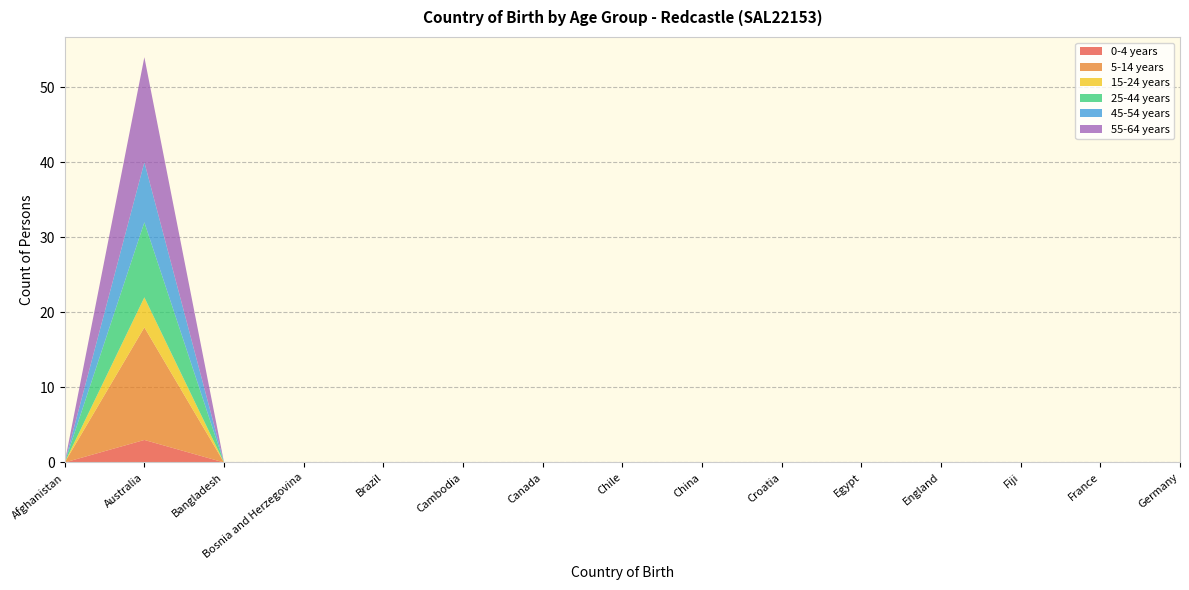

Reading right to left, list all the values displayed in this chart.

0-4 years: Germany=0	France=0	Fiji=0	England=0	Egypt=0	Croatia=0	China=0	Chile=0	Canada=0	Cambodia=0	Brazil=0	Bosnia and Herzegovina=0	Bangladesh=0	Australia=3	Afghanistan=0
5-14 years: Germany=0	France=0	Fiji=0	England=0	Egypt=0	Croatia=0	China=0	Chile=0	Canada=0	Cambodia=0	Brazil=0	Bosnia and Herzegovina=0	Bangladesh=0	Australia=15	Afghanistan=0
15-24 years: Germany=0	France=0	Fiji=0	England=0	Egypt=0	Croatia=0	China=0	Chile=0	Canada=0	Cambodia=0	Brazil=0	Bosnia and Herzegovina=0	Bangladesh=0	Australia=4	Afghanistan=0
25-44 years: Germany=0	France=0	Fiji=0	England=0	Egypt=0	Croatia=0	China=0	Chile=0	Canada=0	Cambodia=0	Brazil=0	Bosnia and Herzegovina=0	Bangladesh=0	Australia=10	Afghanistan=0
45-54 years: Germany=0	France=0	Fiji=0	England=0	Egypt=0	Croatia=0	China=0	Chile=0	Canada=0	Cambodia=0	Brazil=0	Bosnia and Herzegovina=0	Bangladesh=0	Australia=8	Afghanistan=0
55-64 years: Germany=0	France=0	Fiji=0	England=0	Egypt=0	Croatia=0	China=0	Chile=0	Canada=0	Cambodia=0	Brazil=0	Bosnia and Herzegovina=0	Bangladesh=0	Australia=14	Afghanistan=0